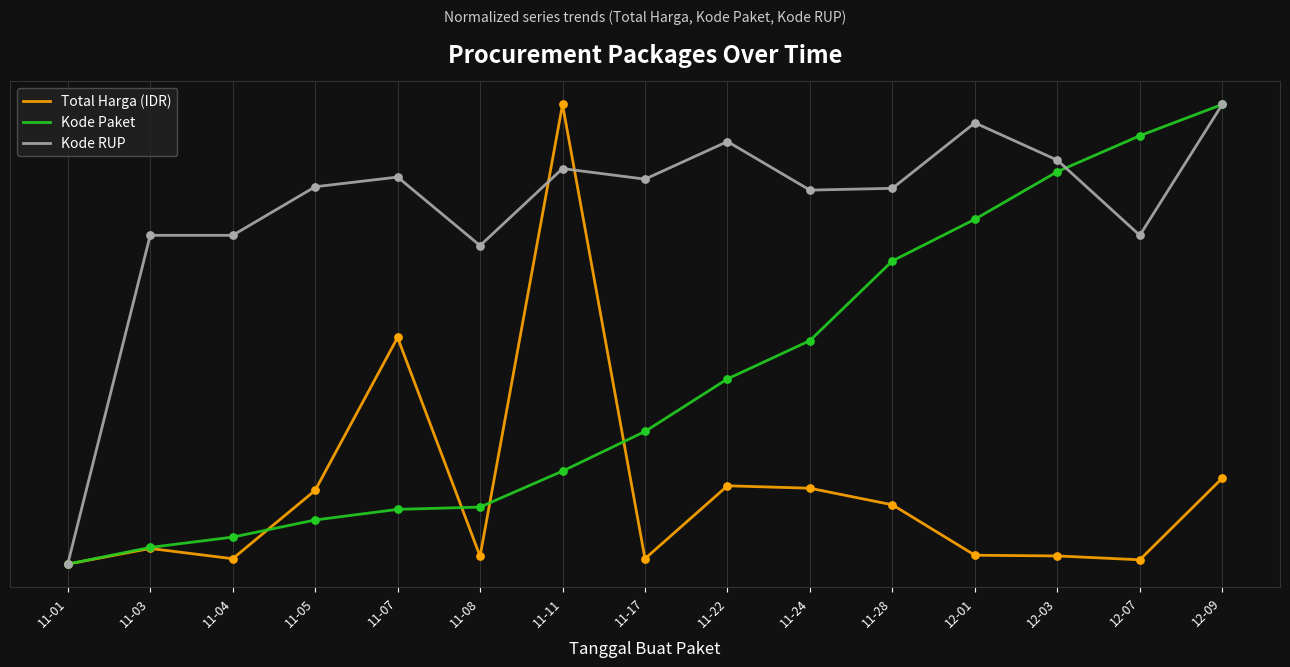

What is the total value across all series at 11-17?

1.1